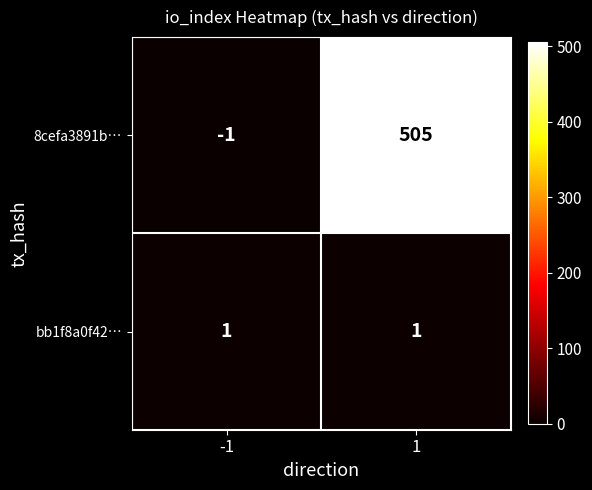

Count the number of data series in this chart.

2